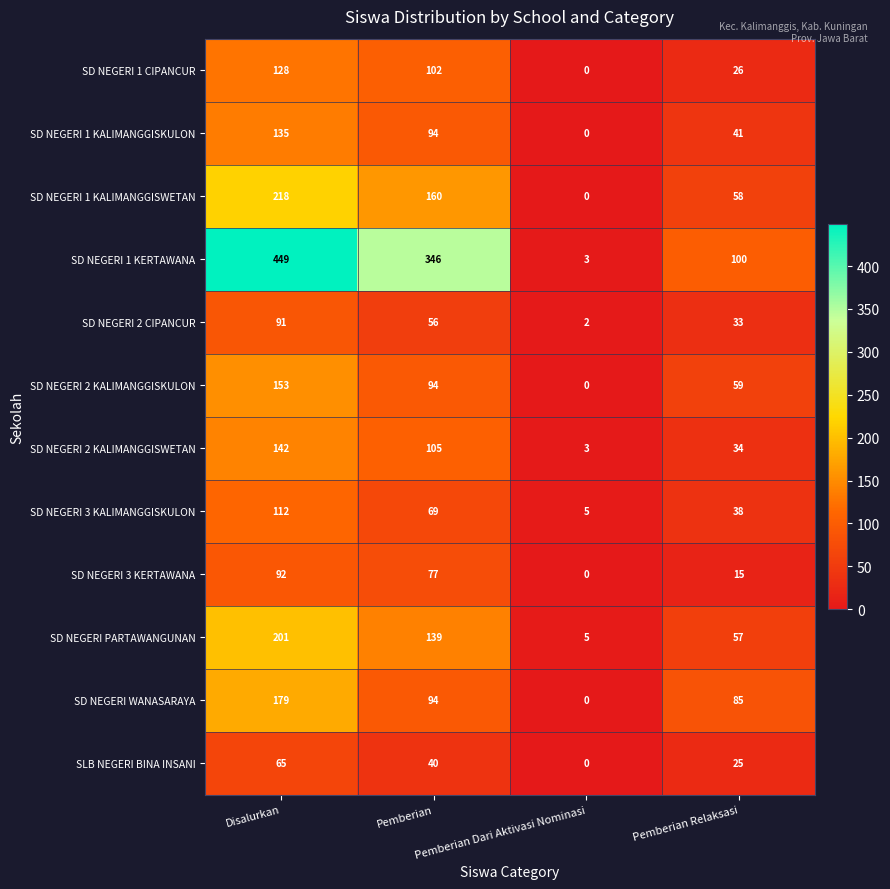

Count the SLB NEGERI BINA INSANI values in the range 25 to 65.

3